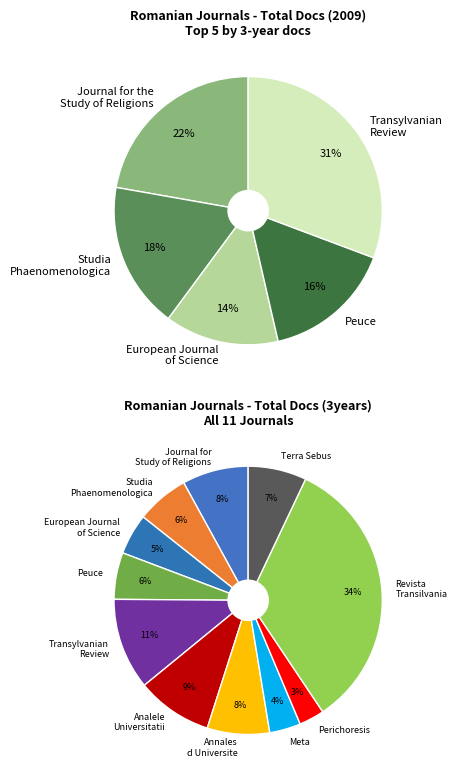

To the nearest percent, what is the difference between the largest and smallest slice percentages?

31%